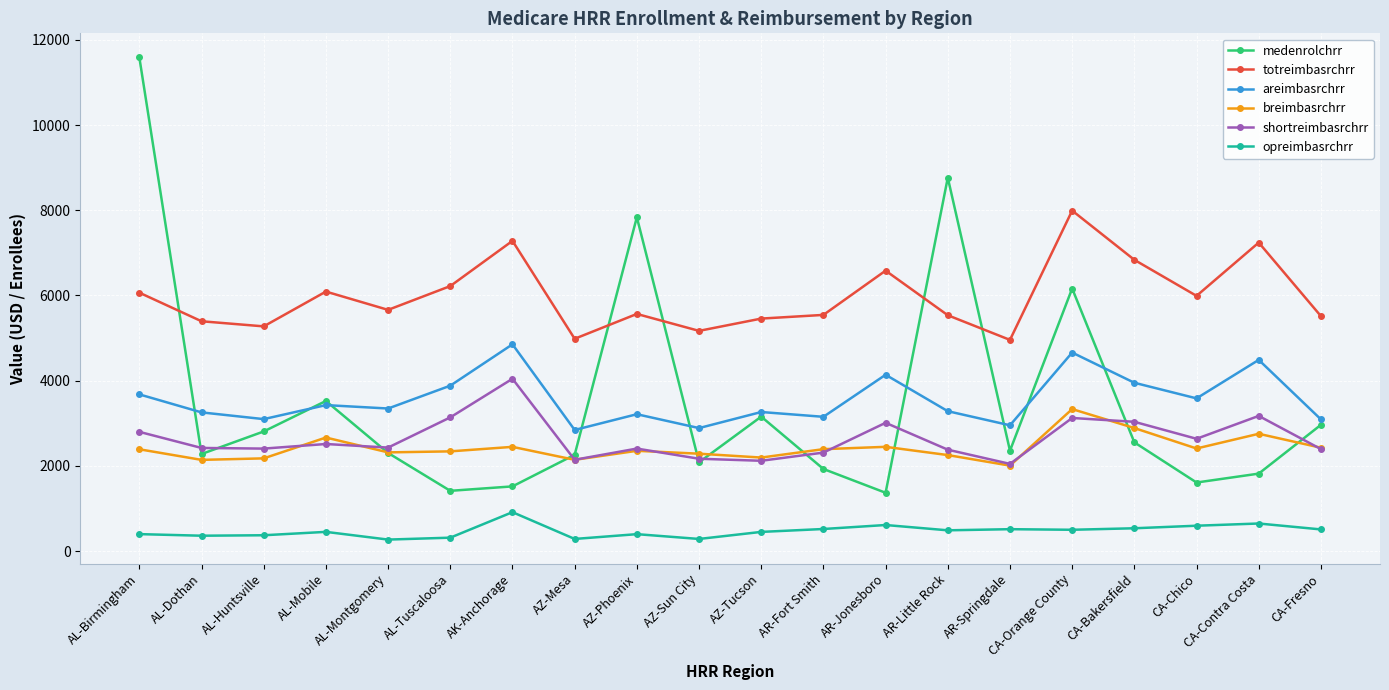

Is the value of opreimbasrchrr at AL-Tuscaloosa greater than the value of shortreimbasrchrr at AZ-Phoenix?

No